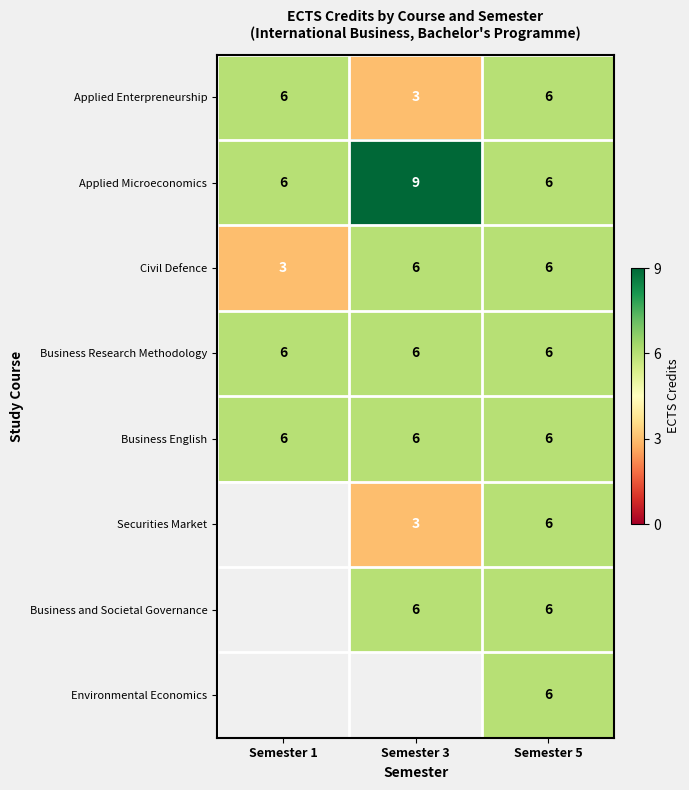

Count the Applied Microeconomics values in the range 6 to 9.

3